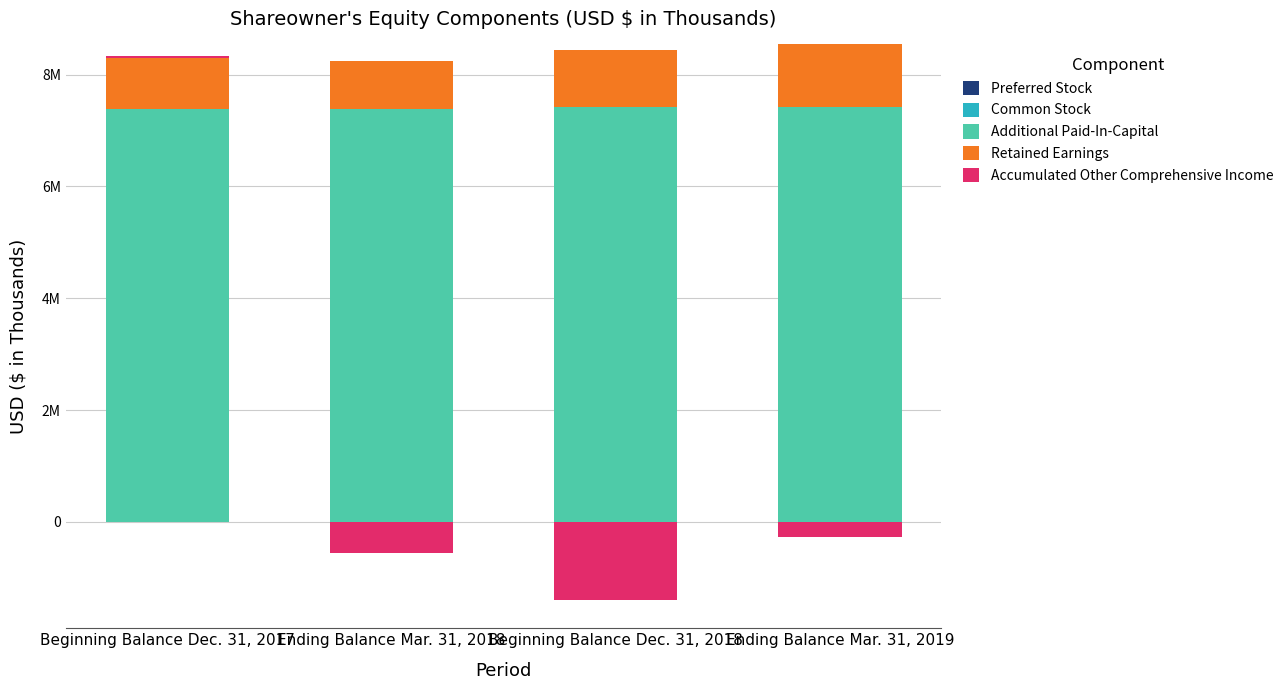

Which category has the highest value across all series?

Beginning Balance Dec. 31, 2018